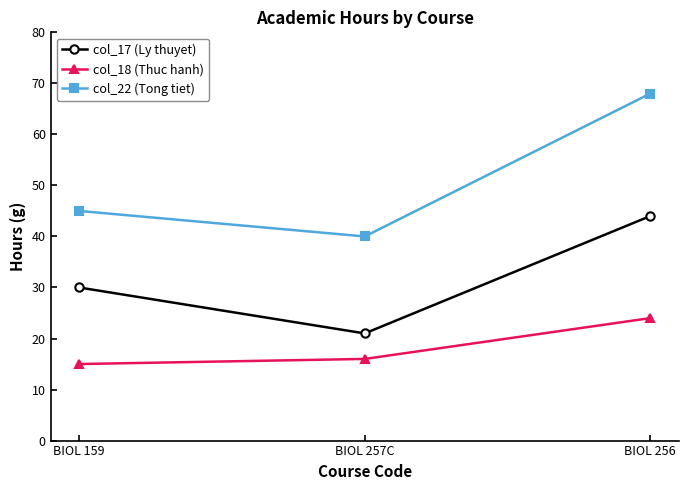

How many lines are shown in the chart?

3